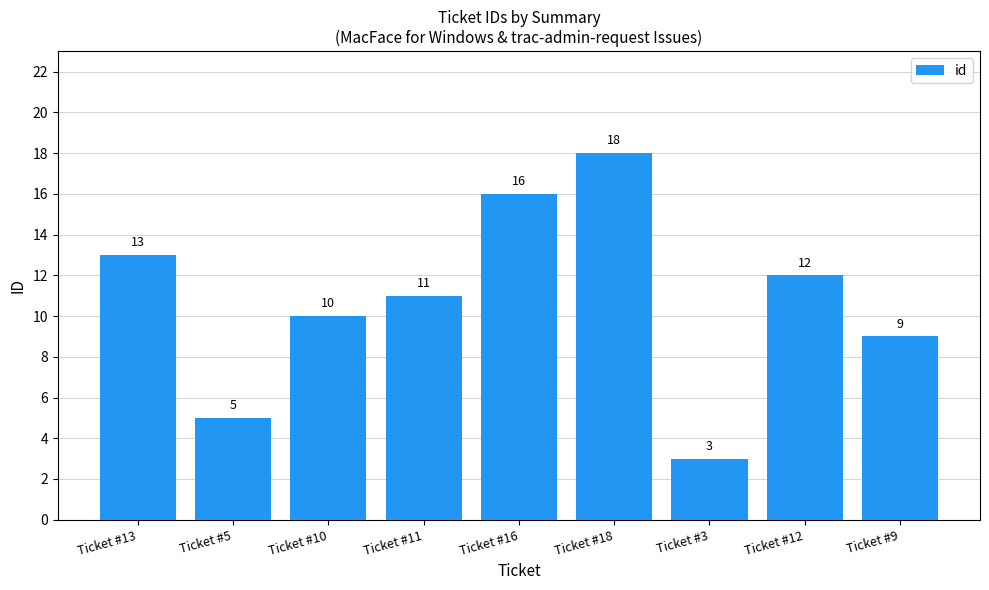

Which label corresponds to the largest value in the chart?

Ticket #18